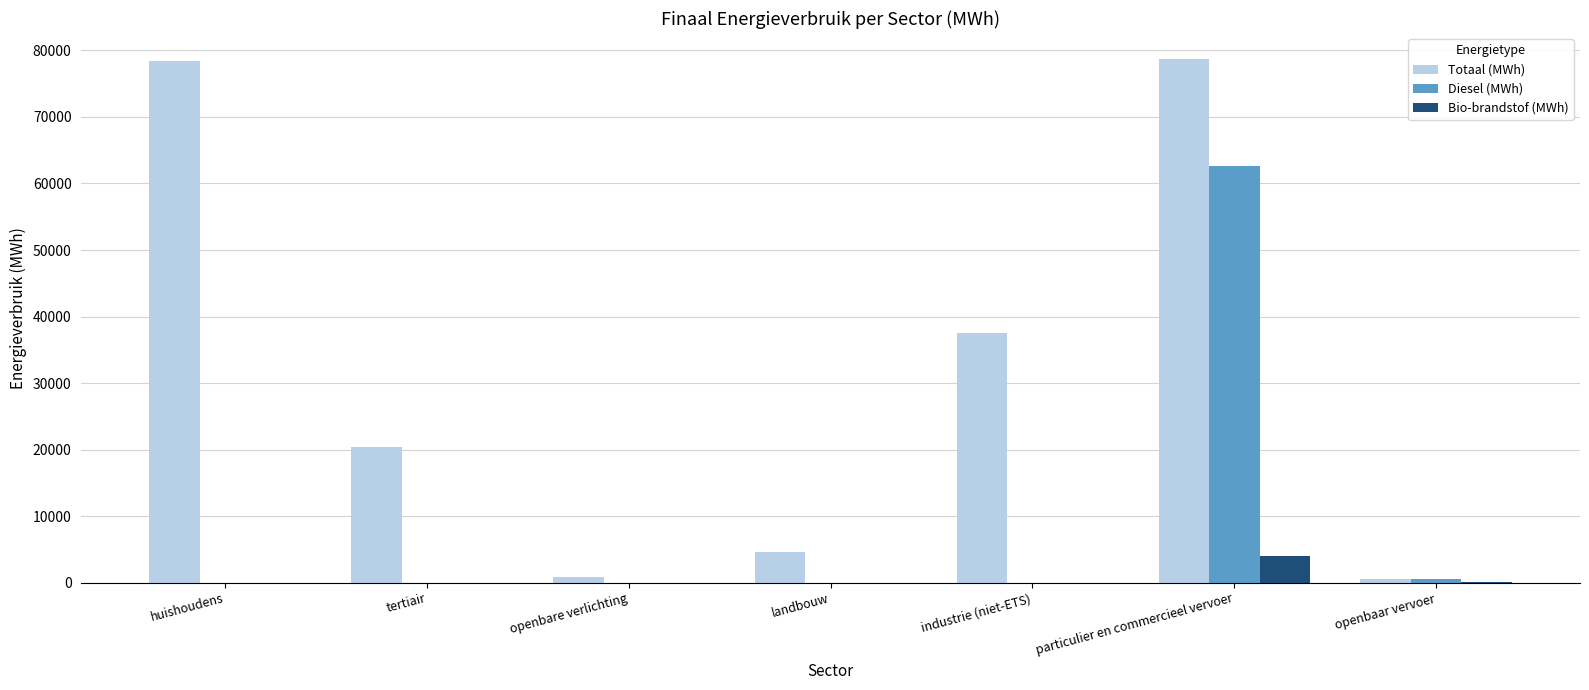

How many distinct data groups are displayed?

3